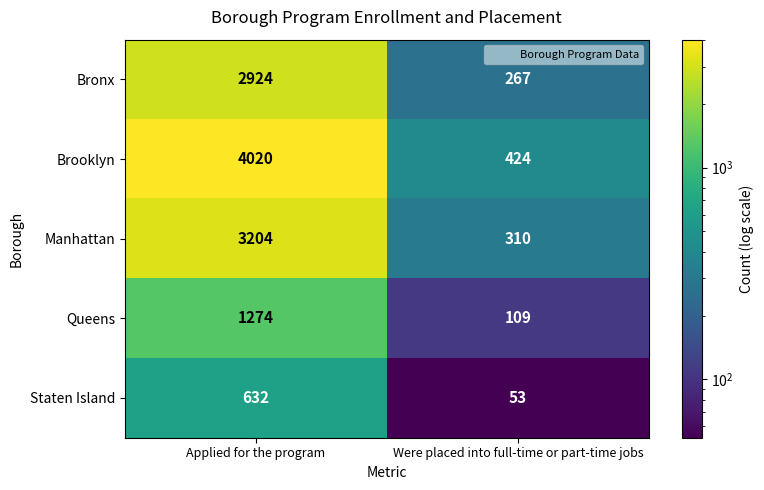

Is it true that Queens equals 1274 at Applied for the program?

True